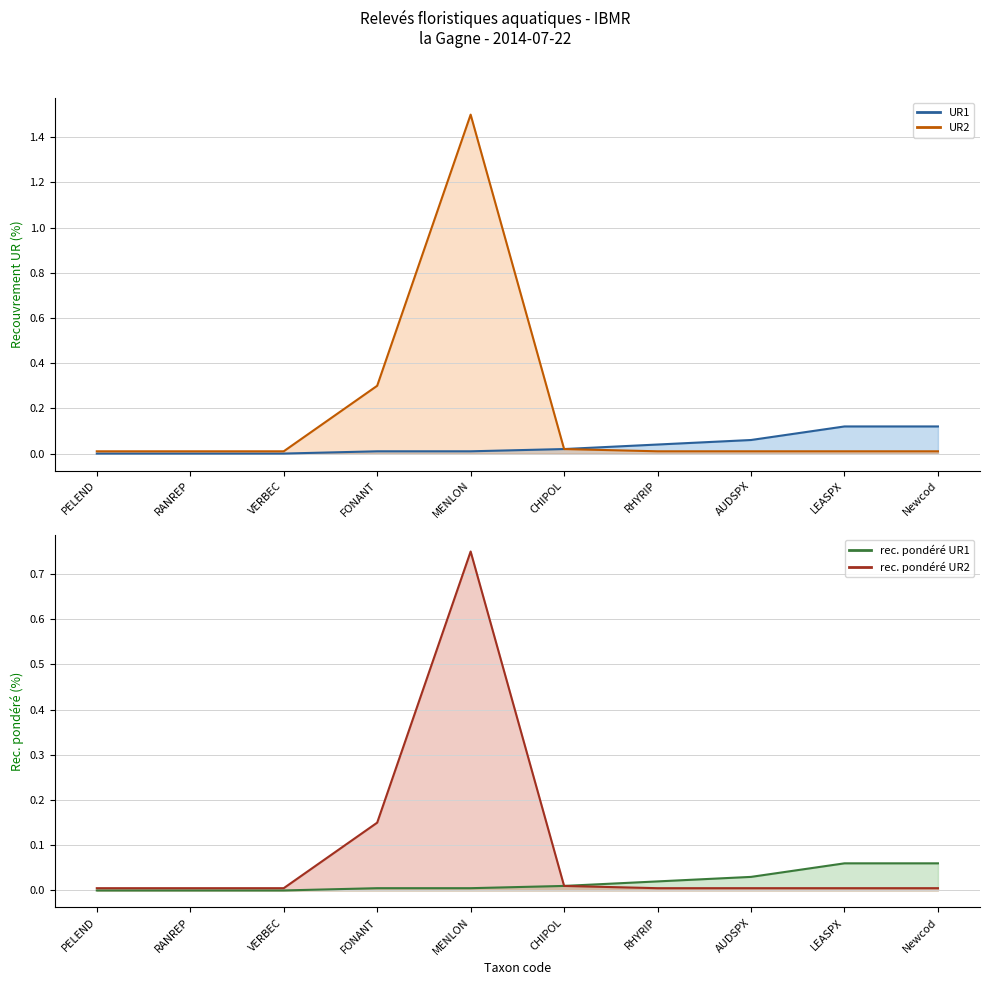

True or false: rec_pondere_UR2 and UR2 intersect in this chart.

False